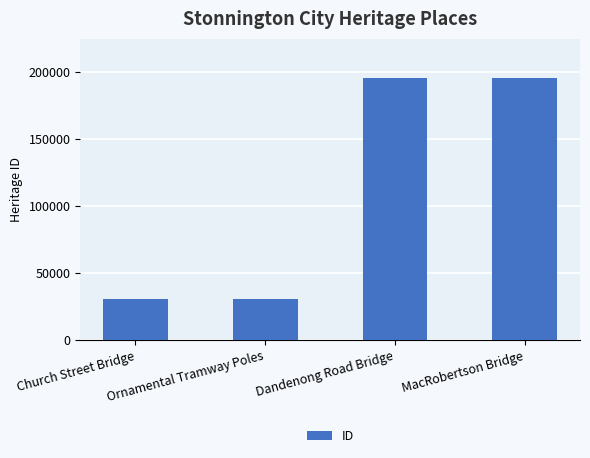

What is the ratio of the value at Ornamental Tramway Poles to the value at MacRobertson Bridge?

0.2